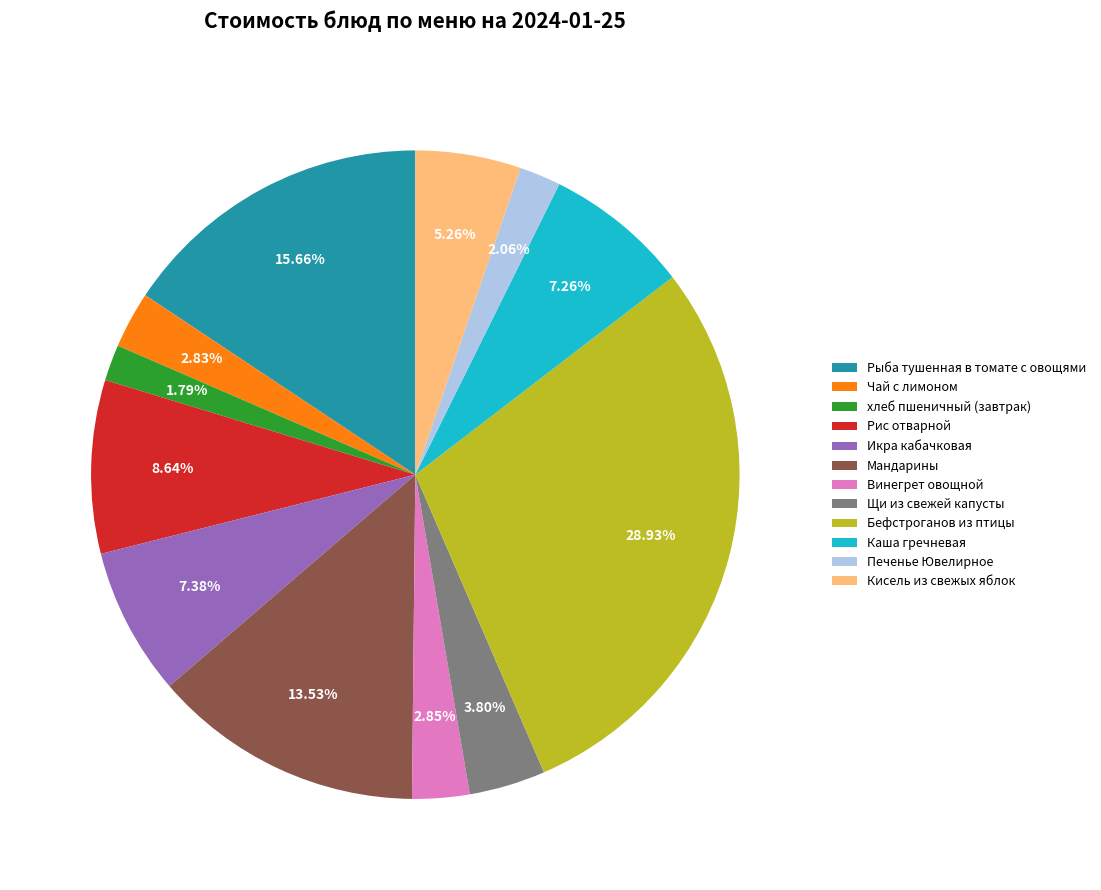

To the nearest percent, what is the combined percentage of Рыба тушенная в томате с овощями and Щи из свежей капусты?

19%